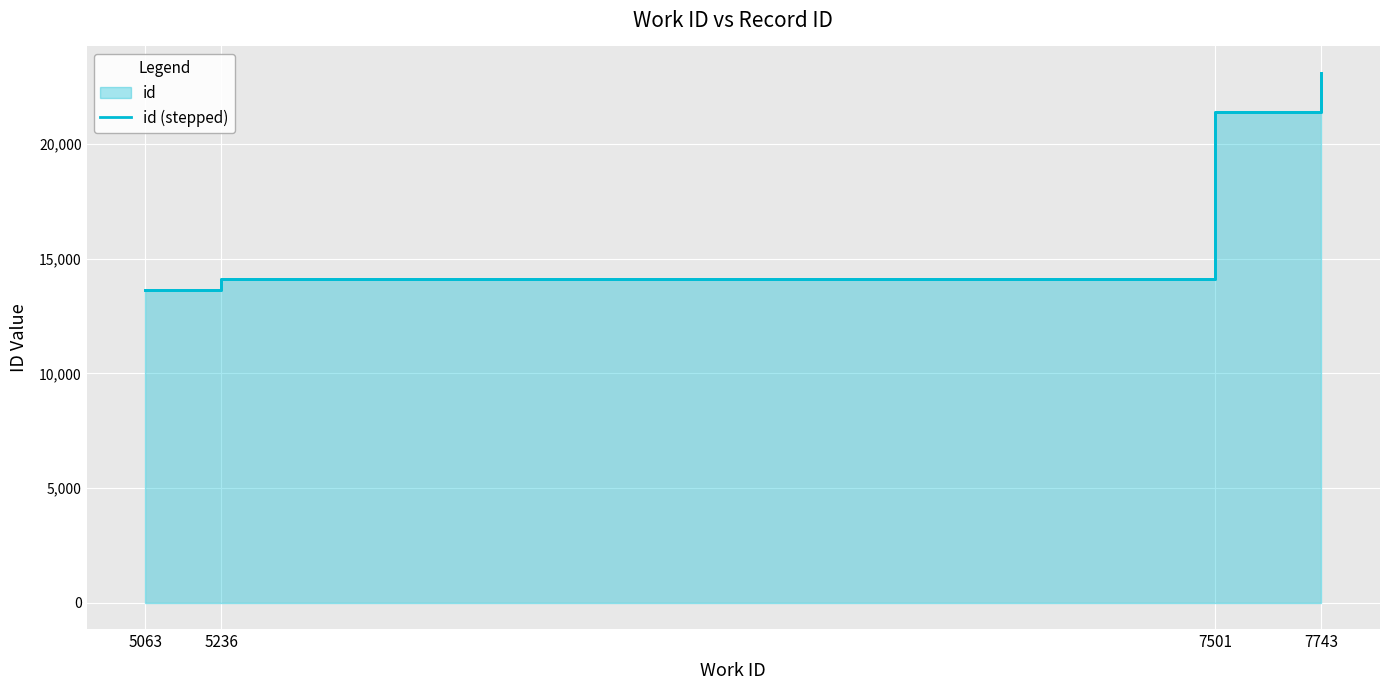

Between 7501 and 5063, which is larger?

7501